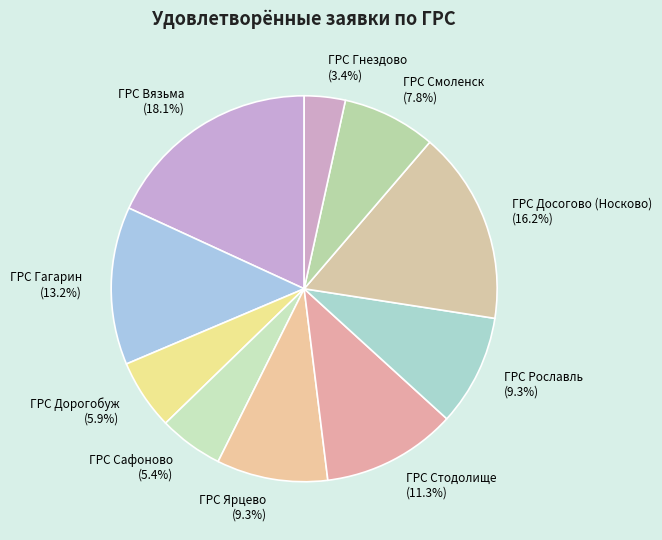

To the nearest percent, what is the combined percentage of ГРС Смоленск and ГРС Гнездово?

11%